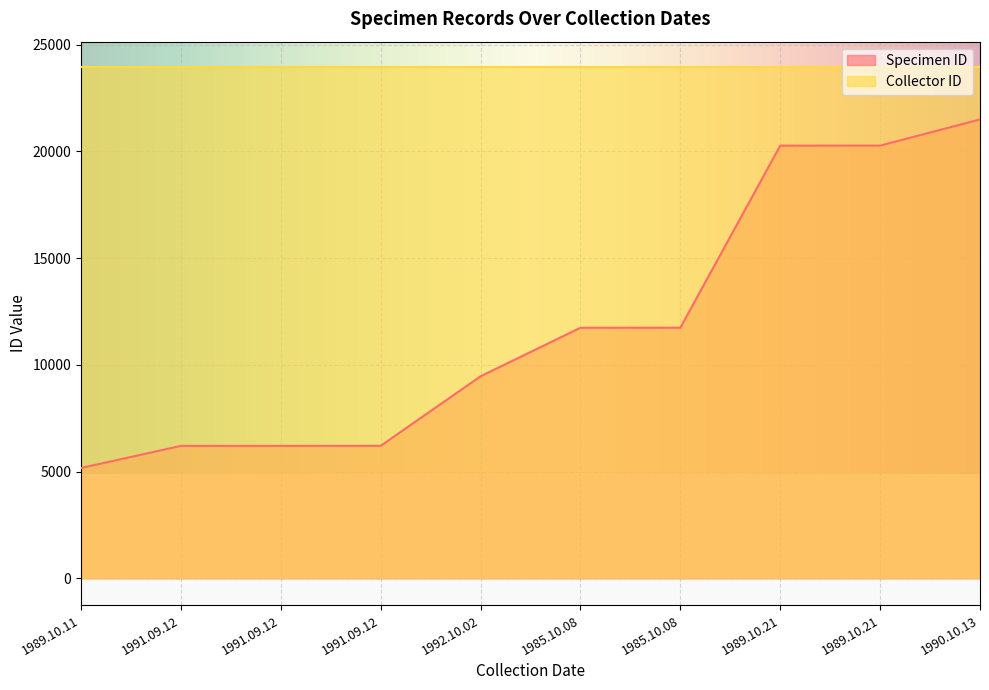

Read the value at 1991.09.12.

6207